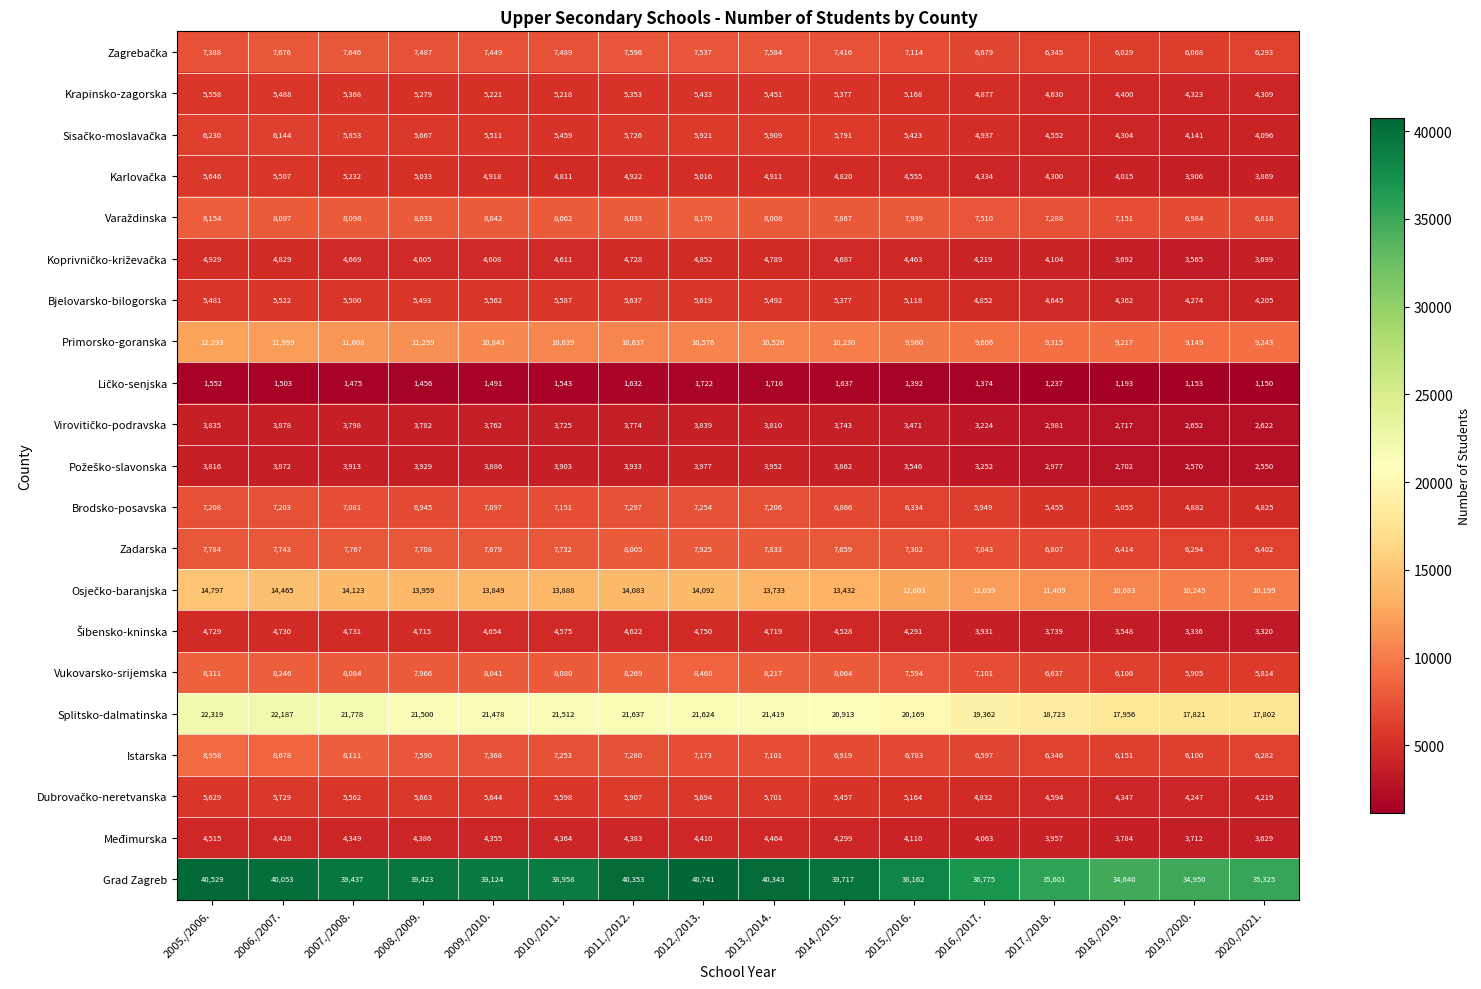

At which category is the sum across all series the highest?

2005./2006.